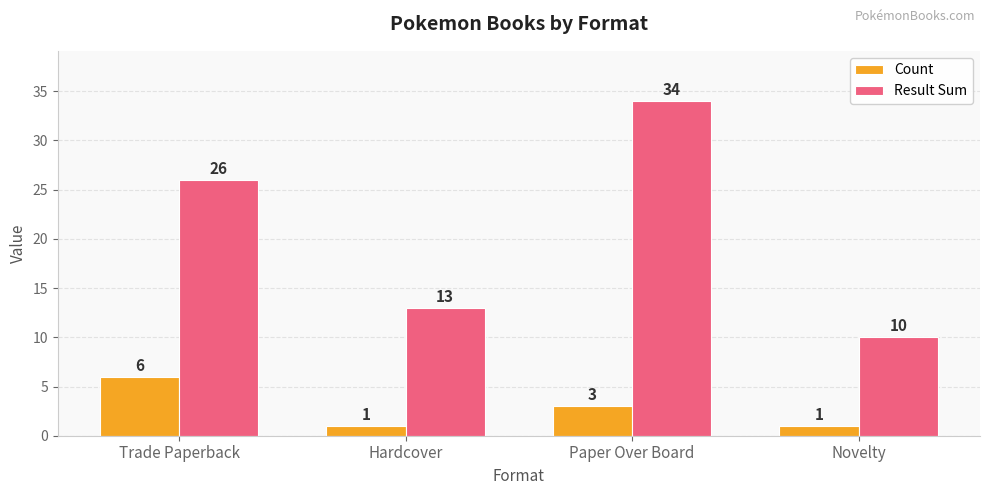

Reading left to right, extract all data points from this chart.

Count: Trade Paperback=6	Hardcover=1	Paper Over Board=3	Novelty=1
Result Sum: Trade Paperback=26	Hardcover=13	Paper Over Board=34	Novelty=10